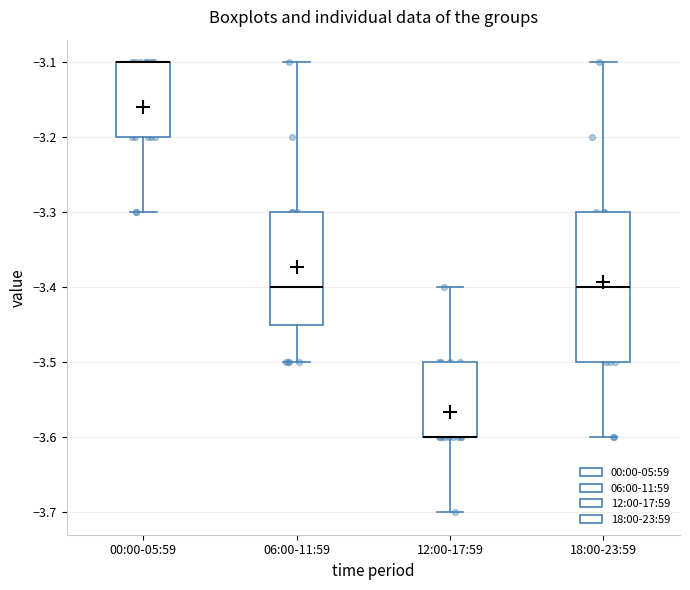

Where does the upper whisker of the box for 06:00-11:59 end on the y-axis? The values are not printed on the chart, so give them approximately, as read against the axis.

-3.10